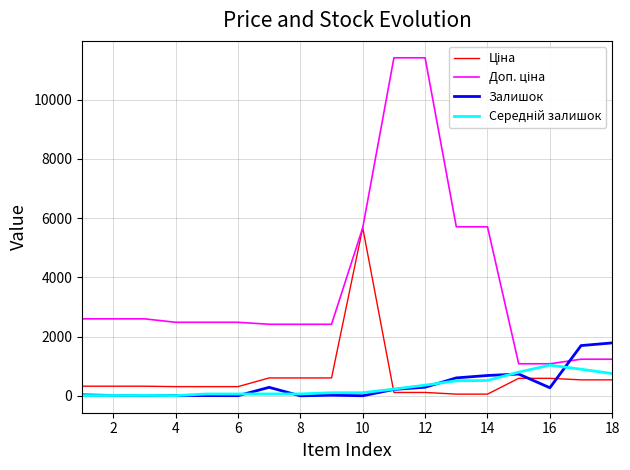

What is the maximum value shown in the chart?

11410.0